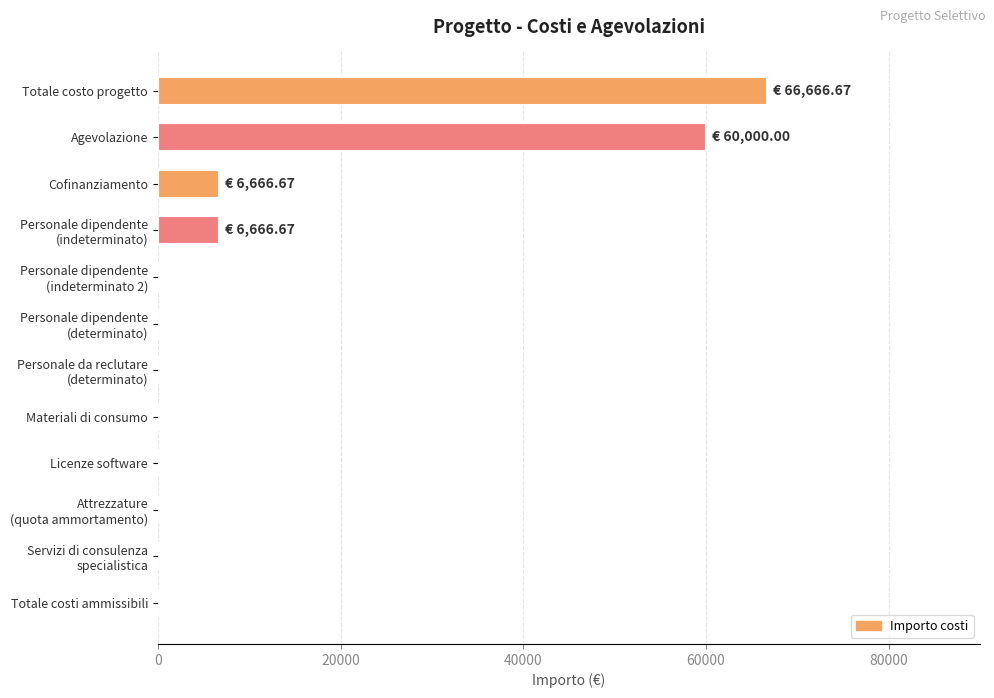

Which category has the highest value across all series?

Totale costo progetto